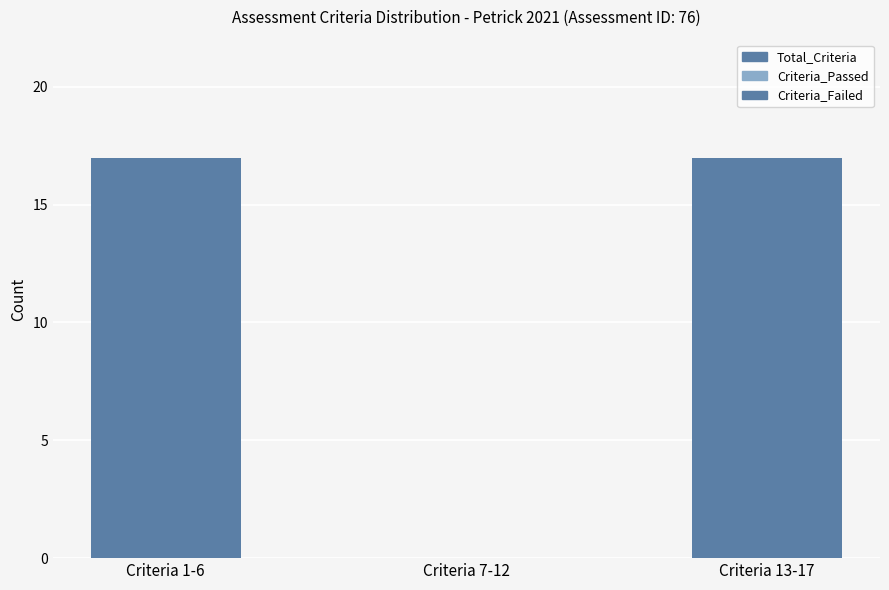

Which series has the largest total across all categories?

Total_Criteria